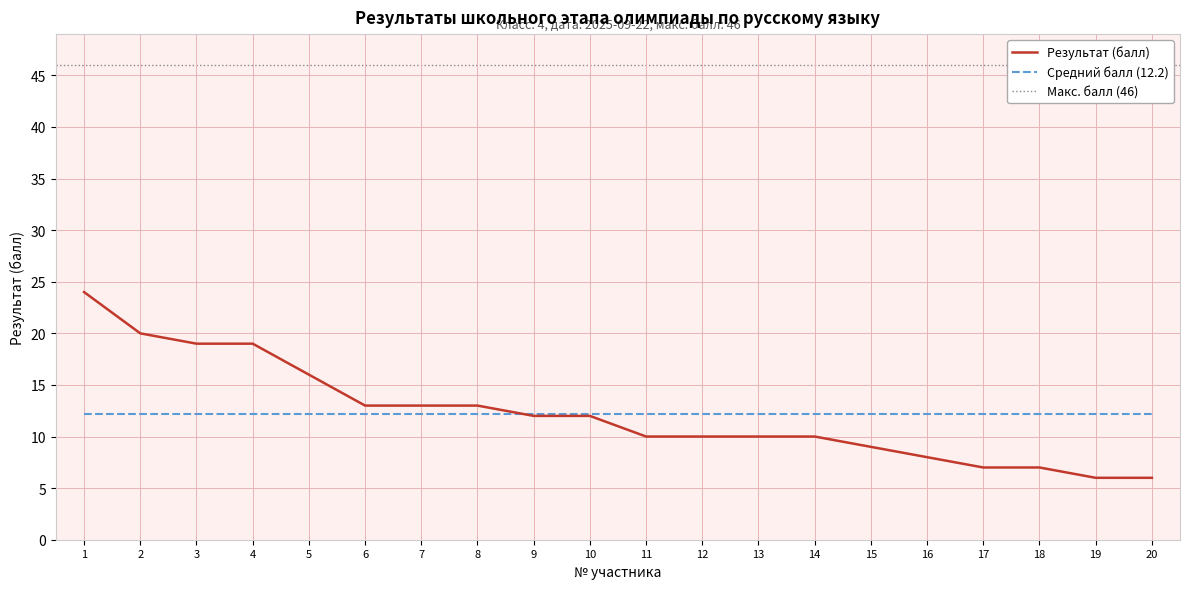

How many lines are shown in the chart?

1